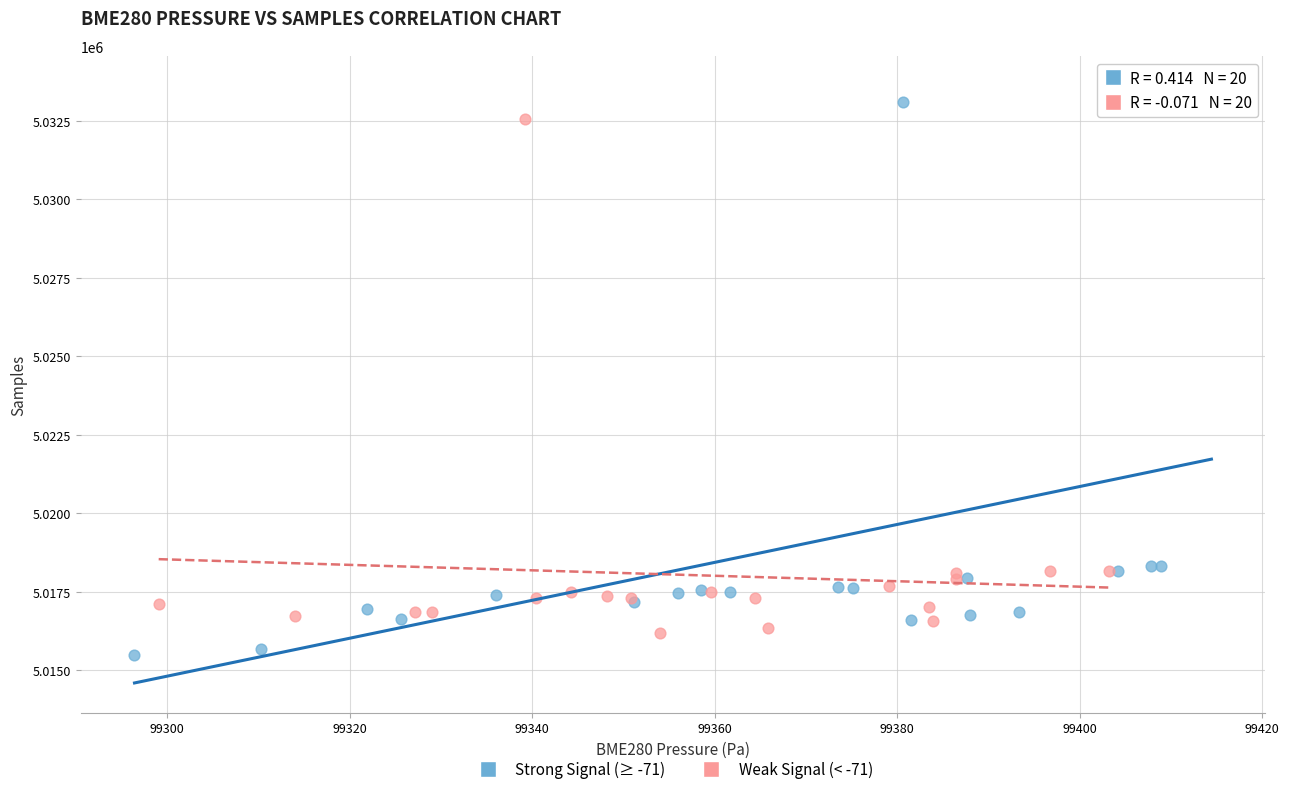

Which series reaches the minimum Y coordinate?

Strong Signal (≥ -71)